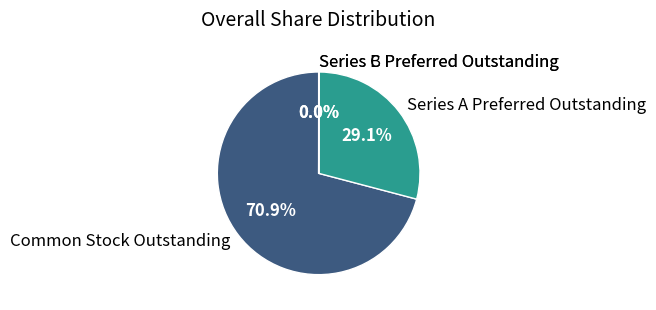

Which category has the biggest portion of the pie?

Common Stock Outstanding